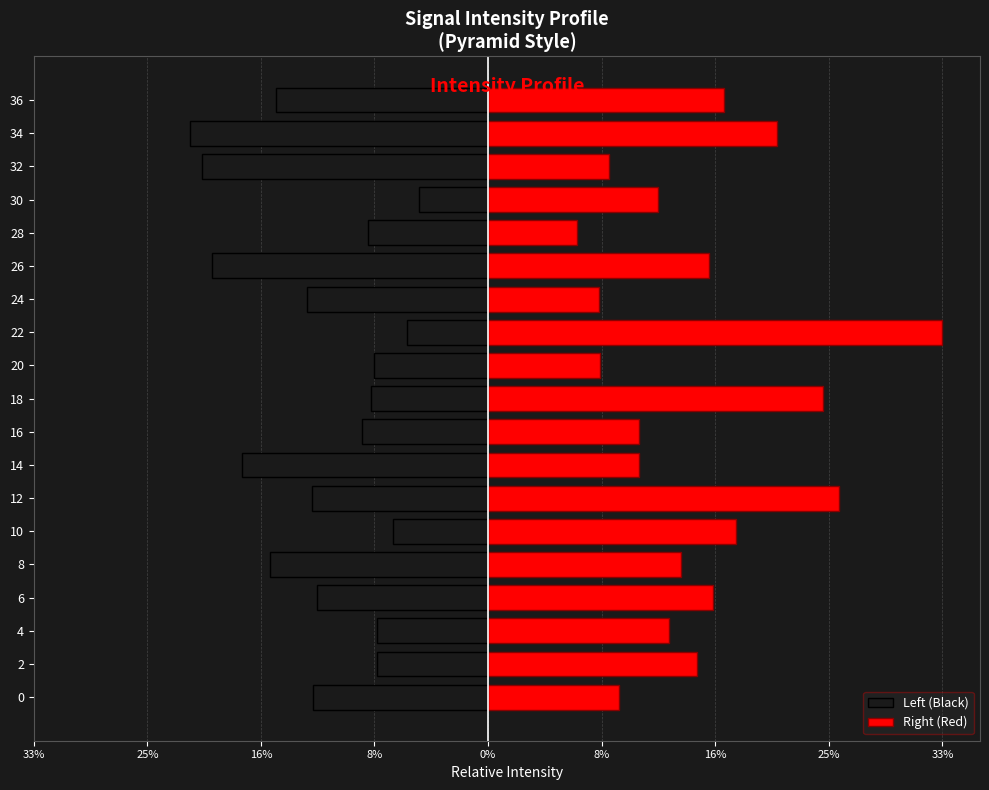

What is the value of the Right (Red) bar at the 4th from the left?

16.6